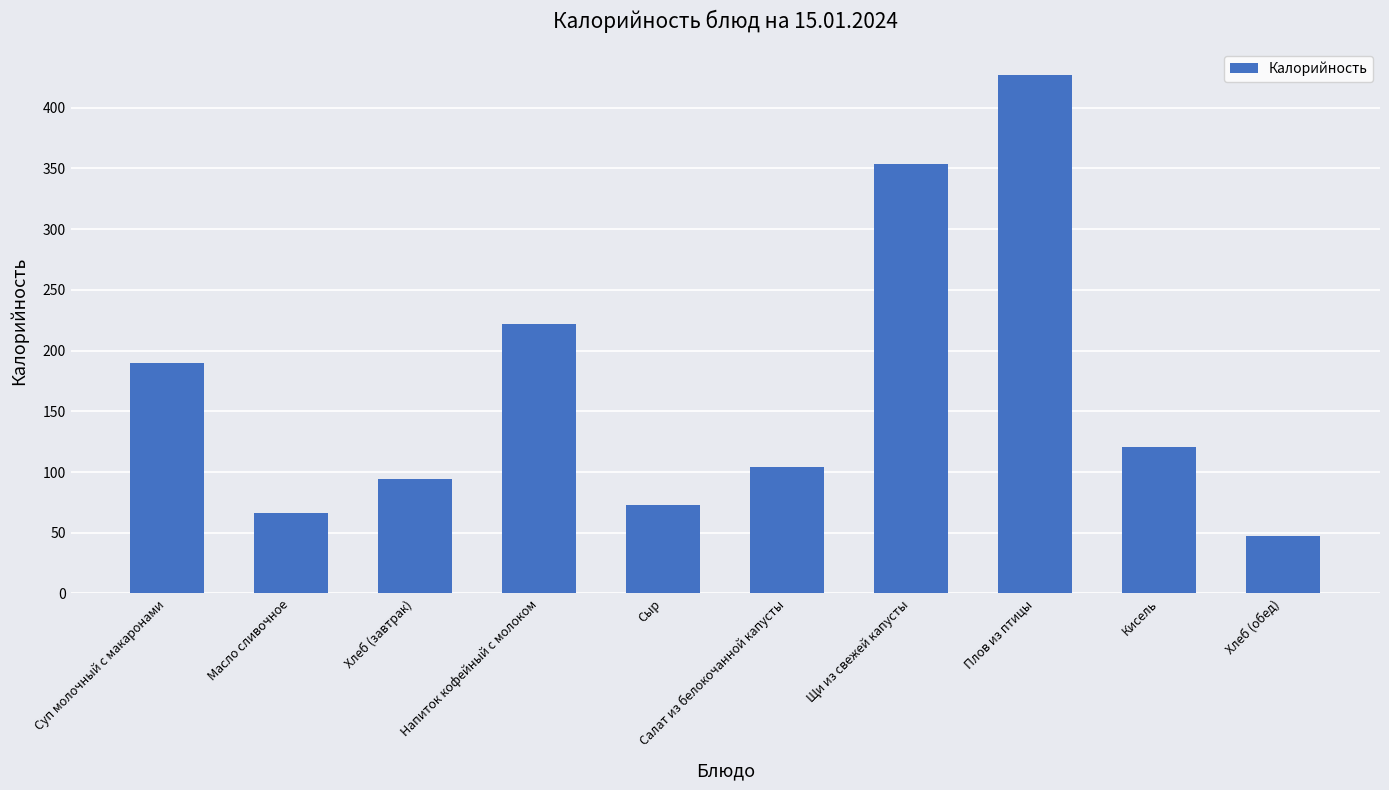

Reading left to right, what are all the values shown in this chart?

189.7	66.1	94.0	221.7	72.8	103.9	353.8	426.9	121.0	47.0